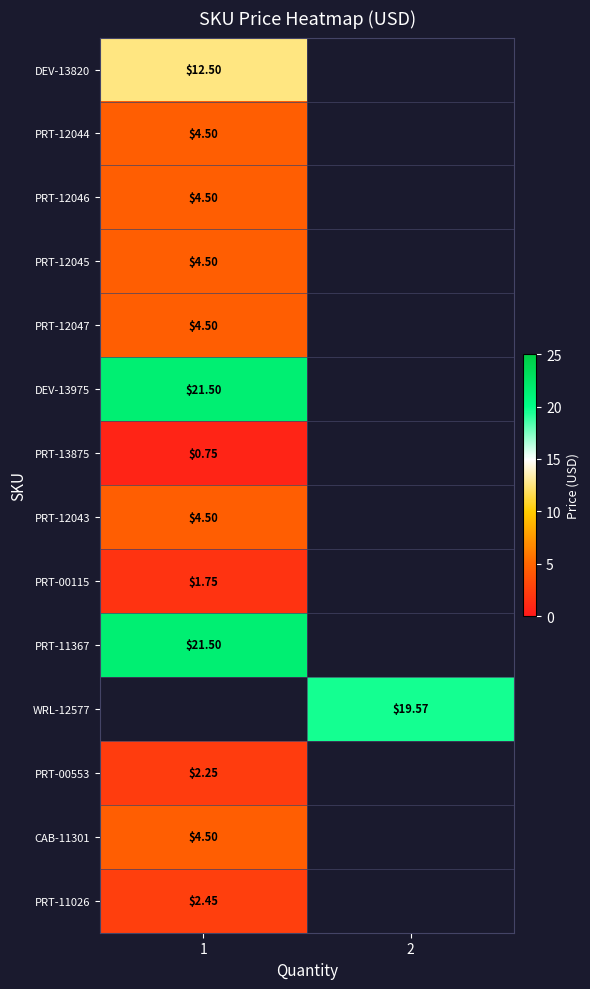

Is the value of PRT-13875 at 1 greater than the value of PRT-12045 at 1?

No